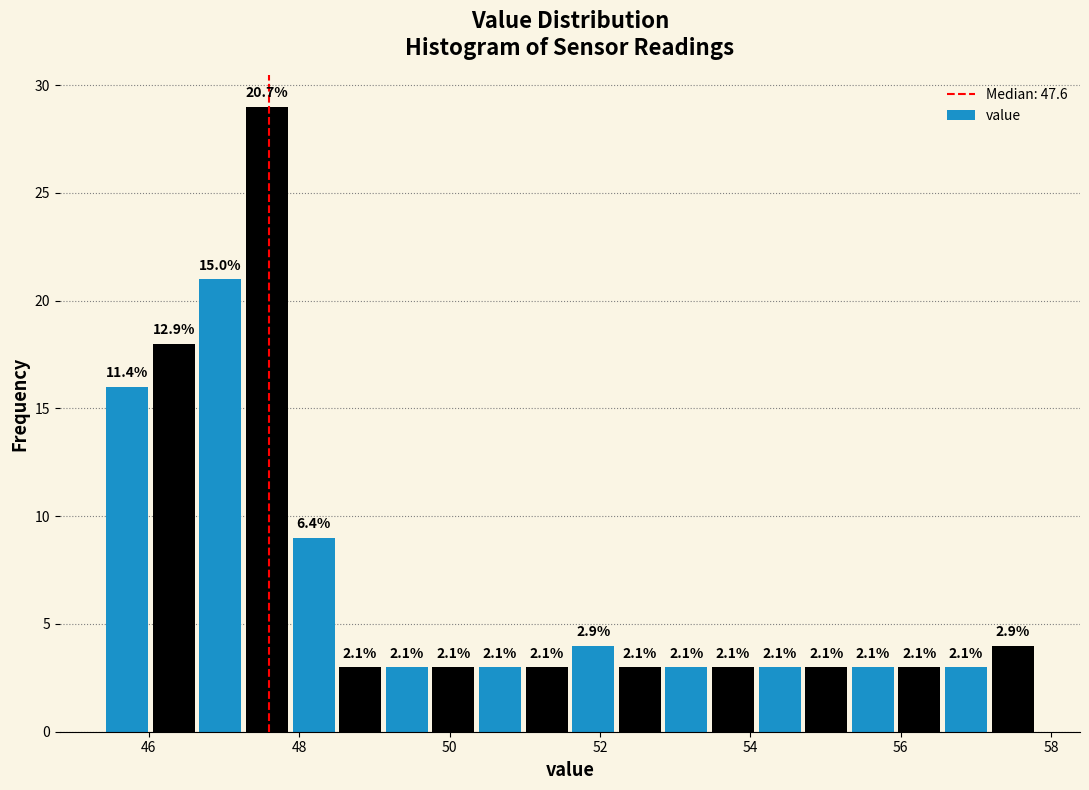

Around what value on the x-axis is the tallest bar? Give the approximate position of its centre, as read against the axis.

47.6